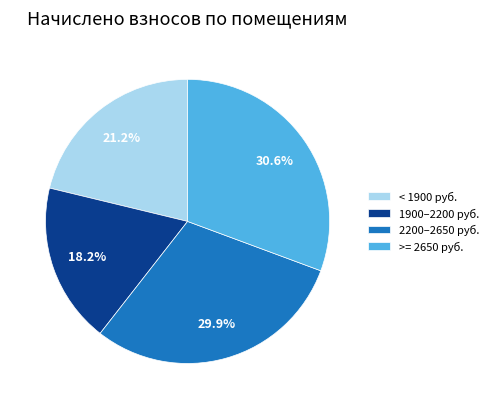

Which slice is the largest?

>= 2650 руб.